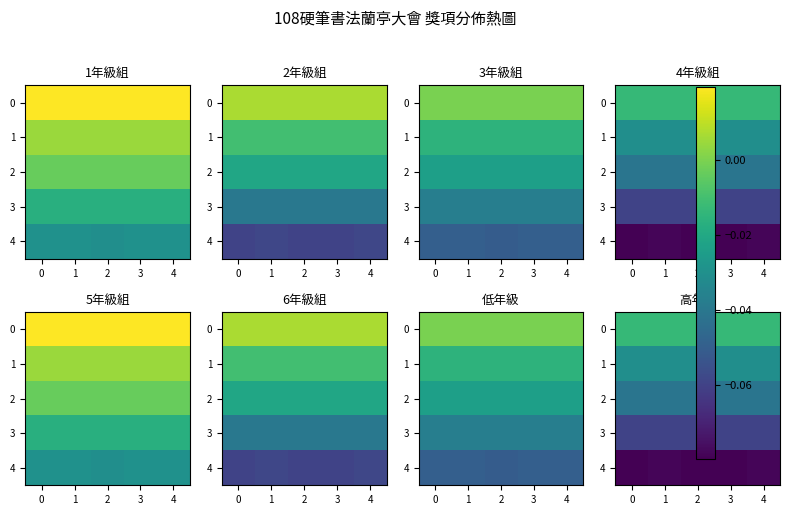

What is the minimum value shown in the chart?

-0.1